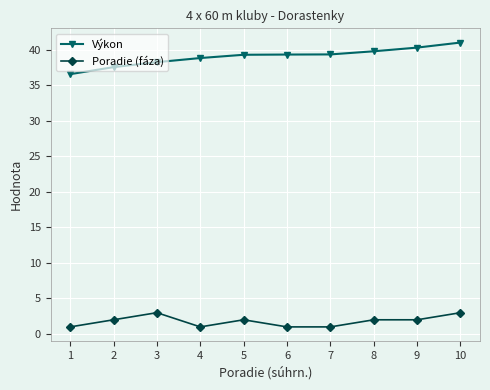

True or false: Výkon and Poradie (fáza) cross at least once.

False